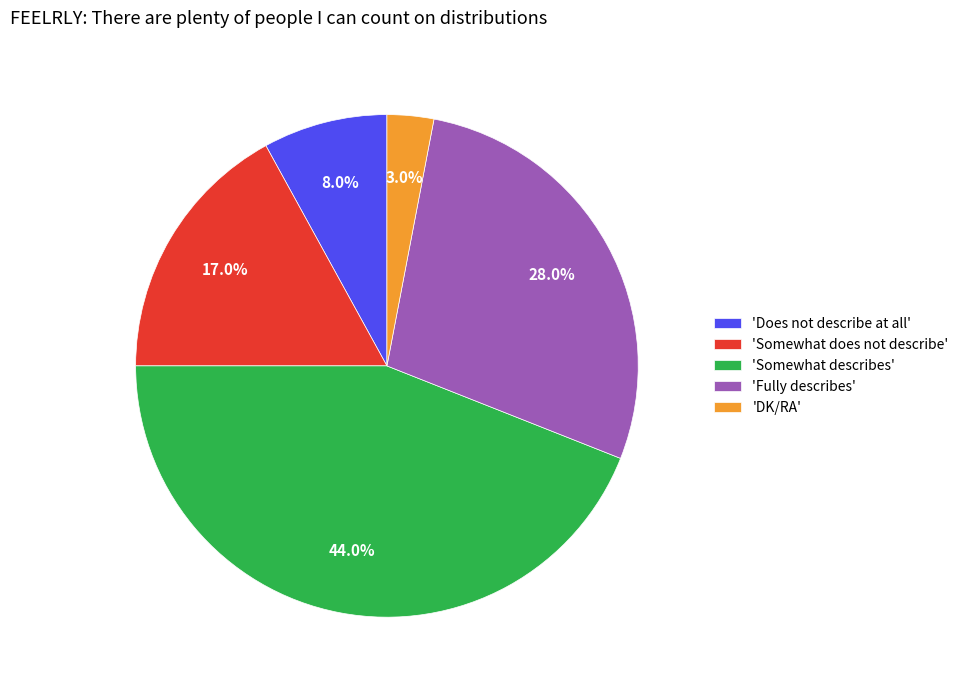

Rank the categories by value from lowest to highest.

'DK/RA', 'Does not describe at all', 'Somewhat does not describe', 'Fully describes', 'Somewhat describes'